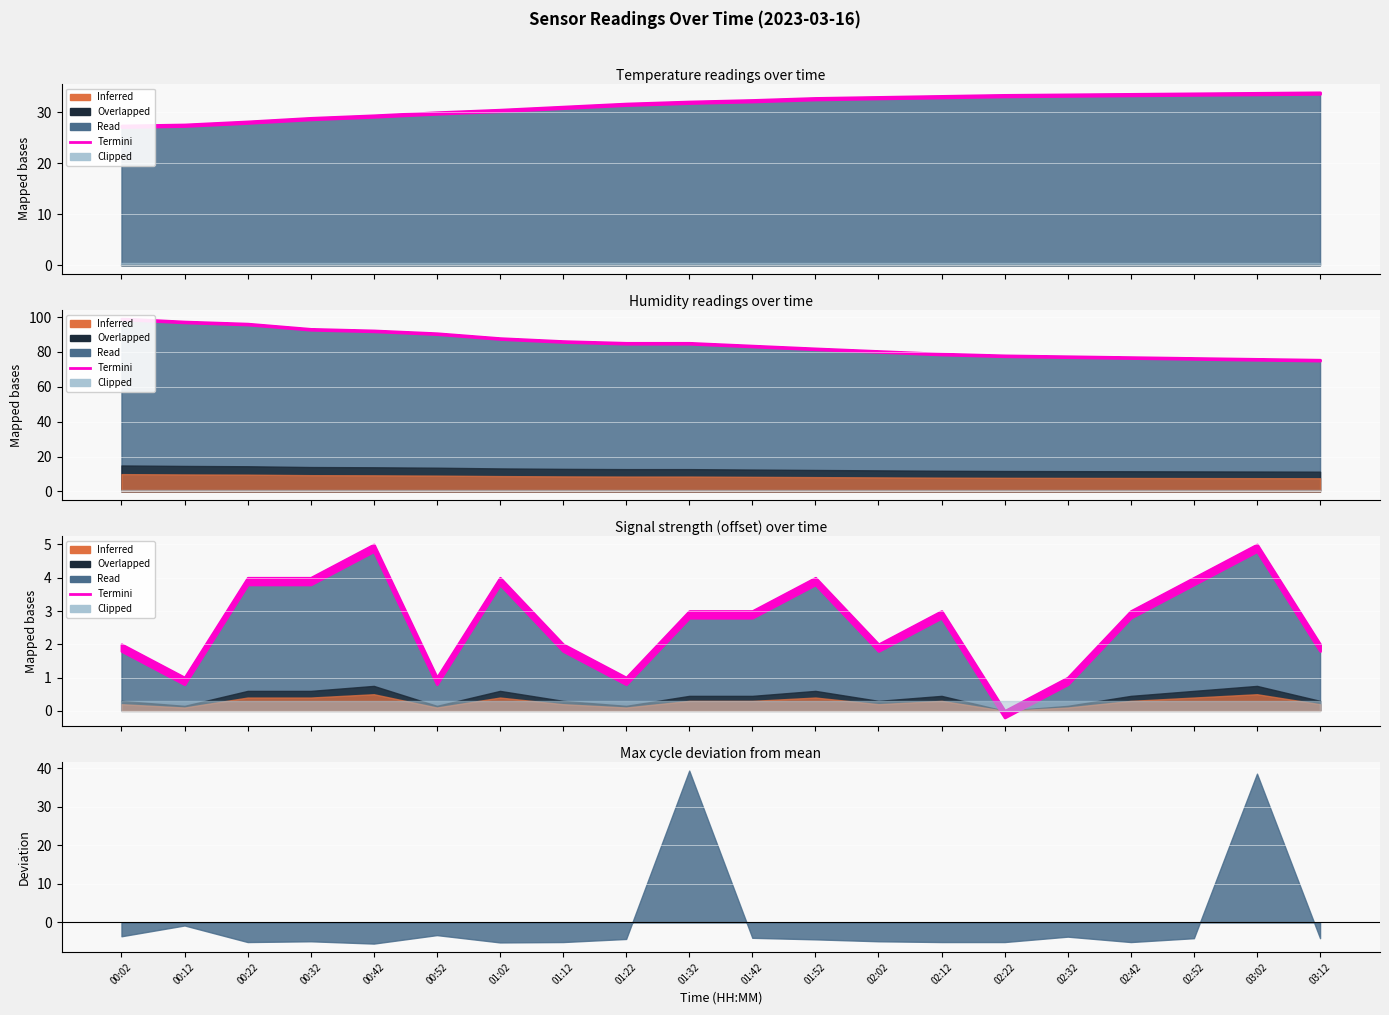

True or false: Signal and Min_cycle cross at least once.

False